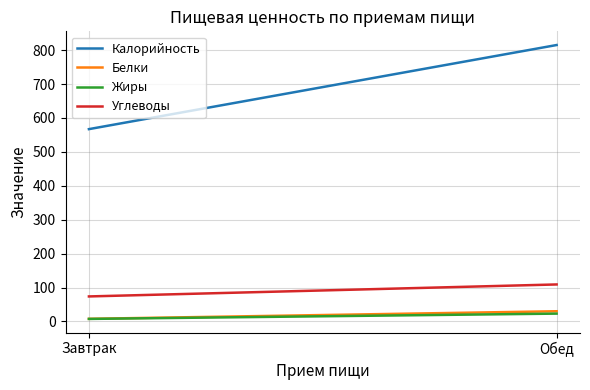

What is the label of the 2nd point from the left?

Обед